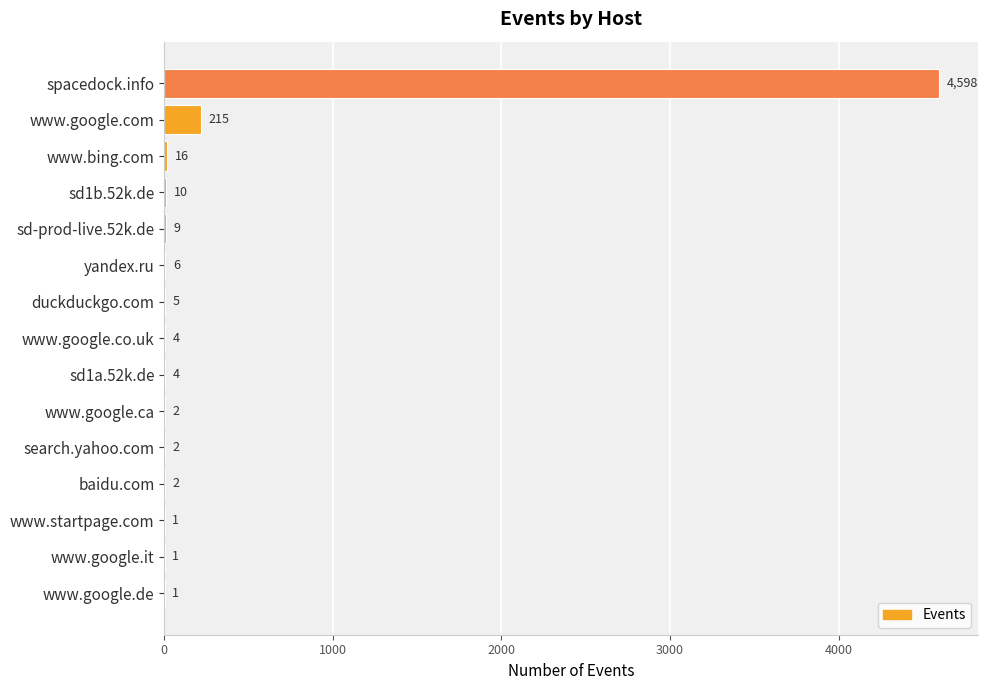

What is the change in value from www.google.co.uk to www.google.it?

-3